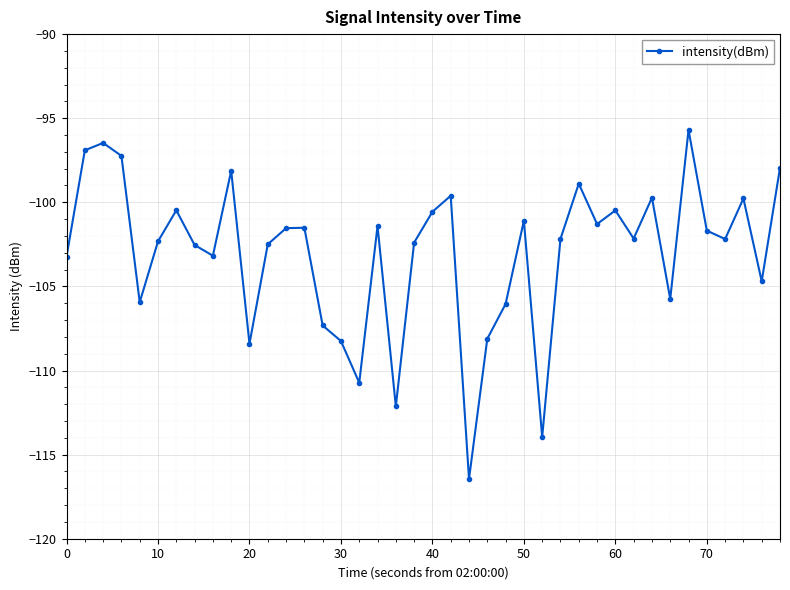

What is the minimum value shown in the chart?

-116.5